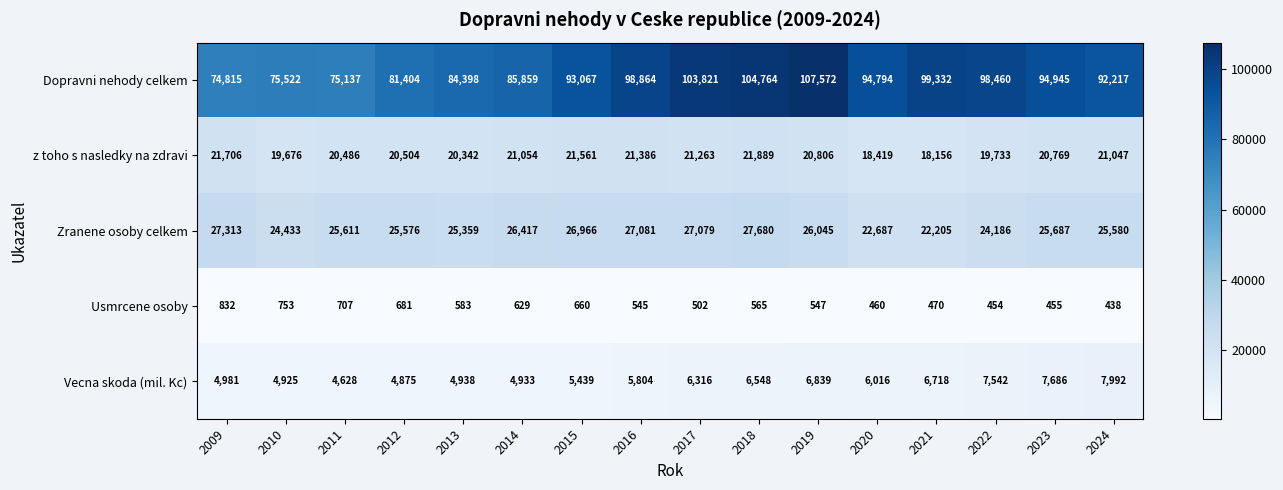

Which series has the largest range (max minus min)?

Dopravni nehody celkem